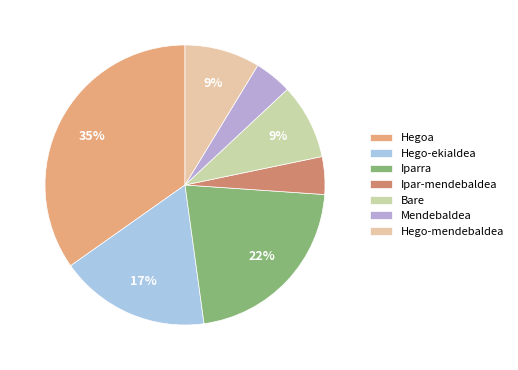

Count the number of slices in the pie.

7